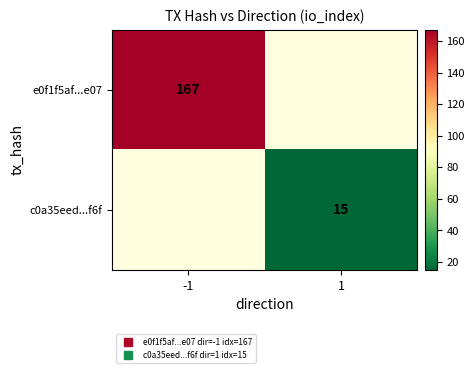

Read the e0f1f5af...e07 value at -1.

167.0